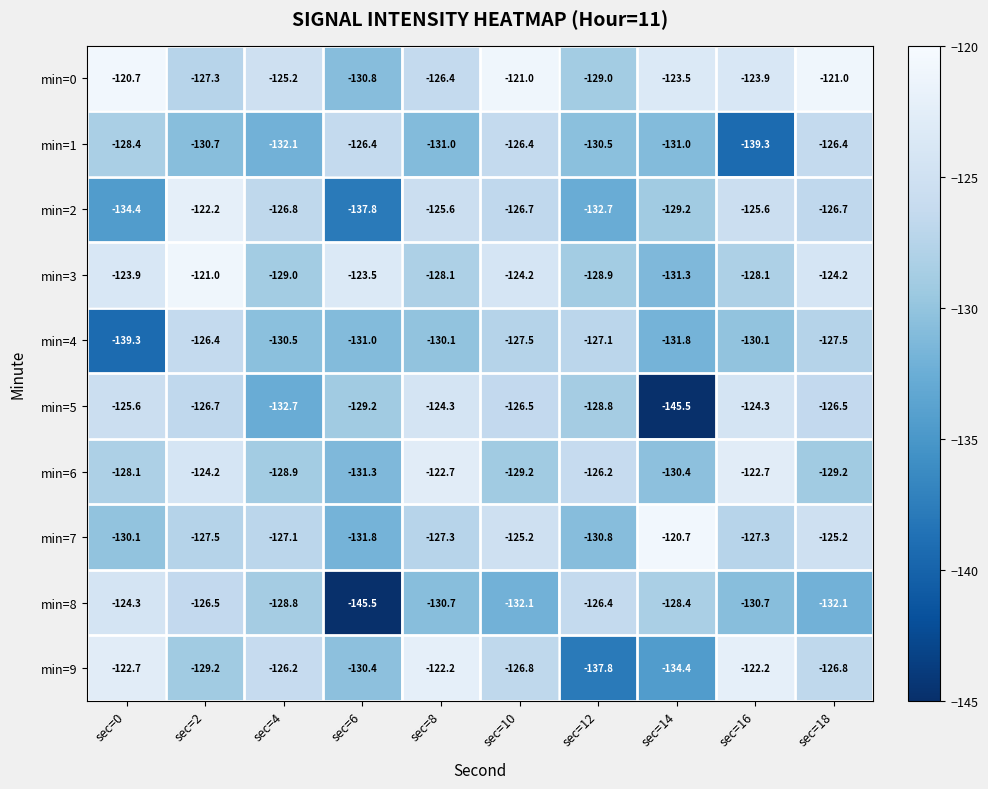

At sec=0, list the series in order from largest to smallest.

min=0, min=9, min=3, min=8, min=5, min=6, min=1, min=7, min=2, min=4